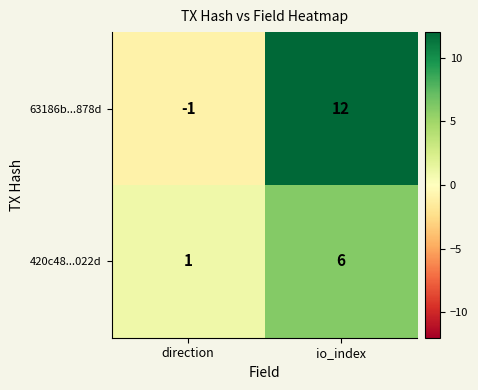

At which category is the sum across all series the highest?

io_index